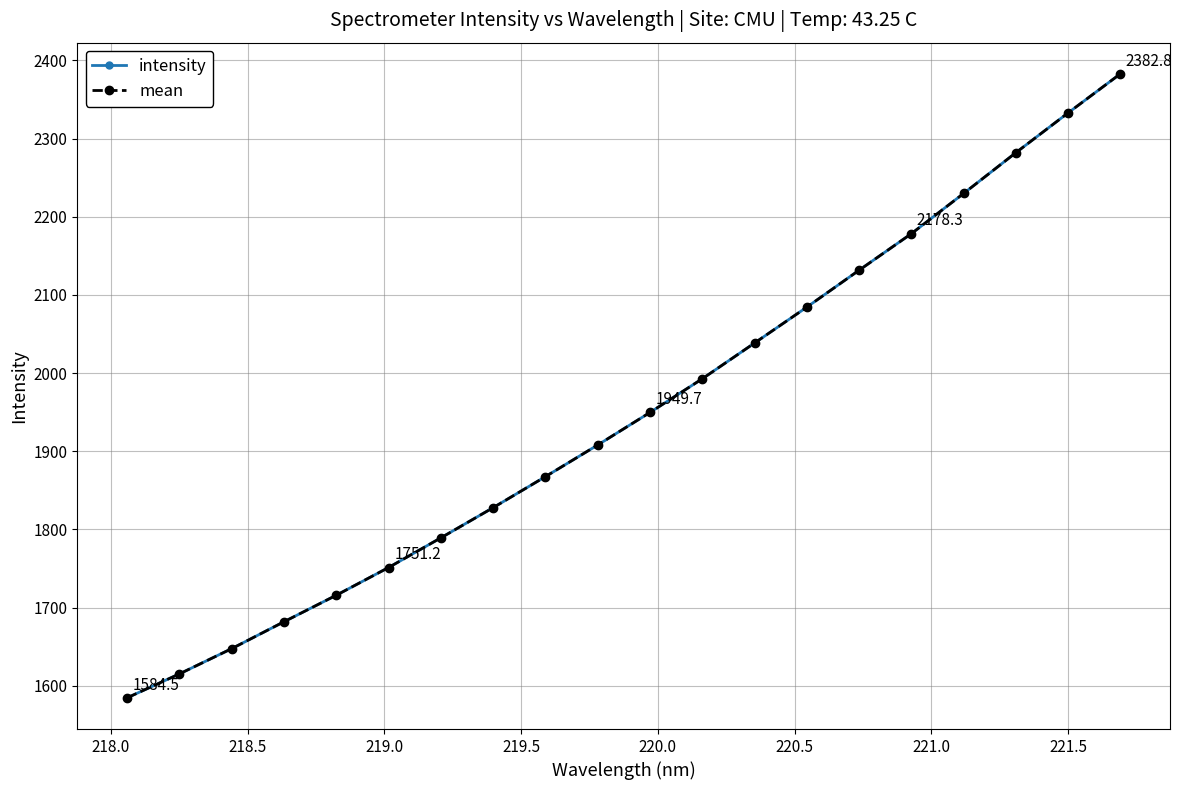

Does the chart have visible grid lines?

Yes